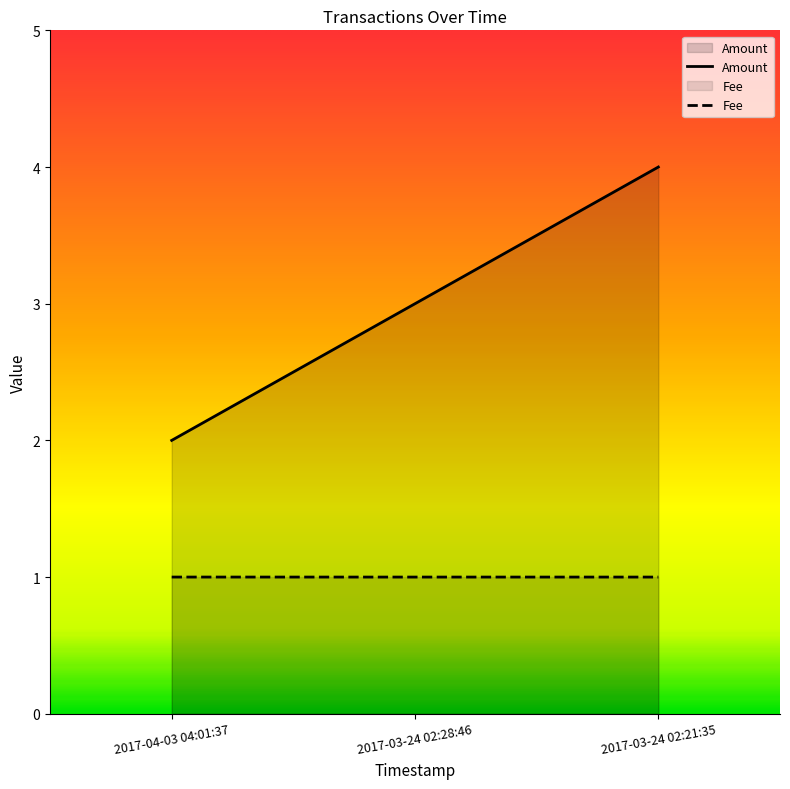

Between 2017-04-03 04:01:37 and 2017-03-24 02:21:35, which series saw the biggest shift?

Amount